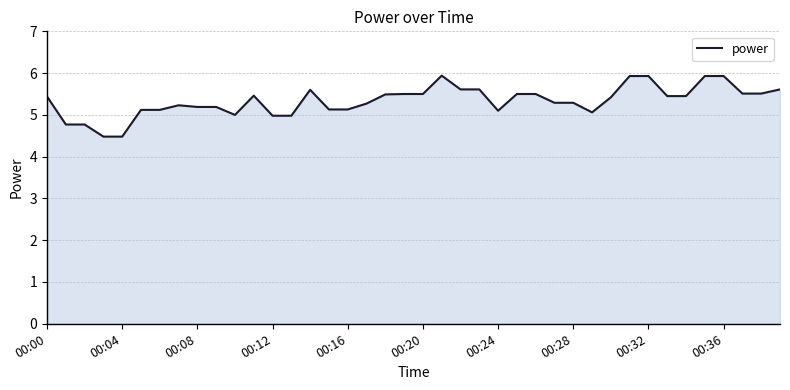

What is the difference between the maximum and minimum values?

1.5